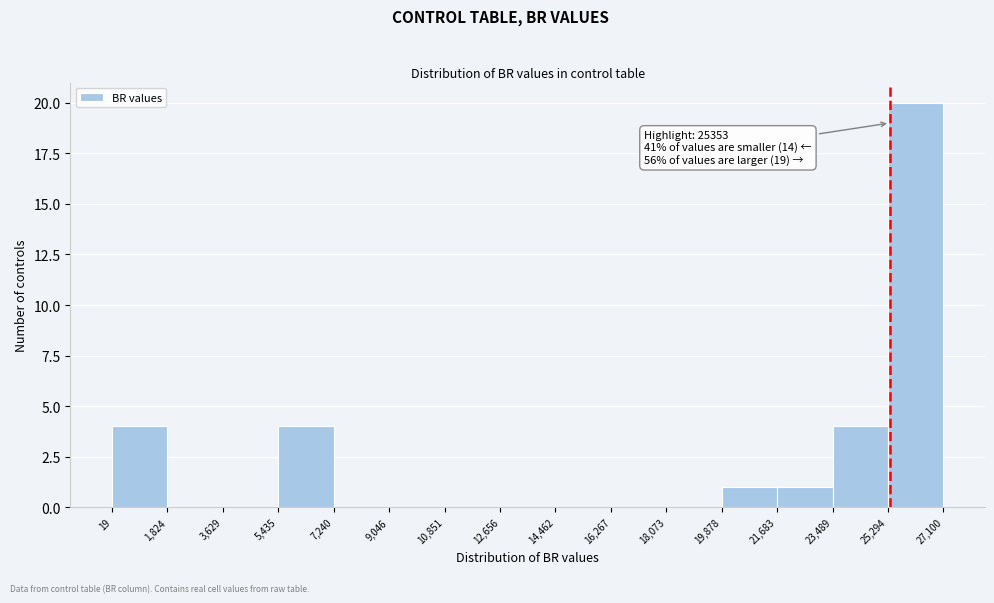

Which range on the x-axis has the tallest bar?

25,294 to 27,100